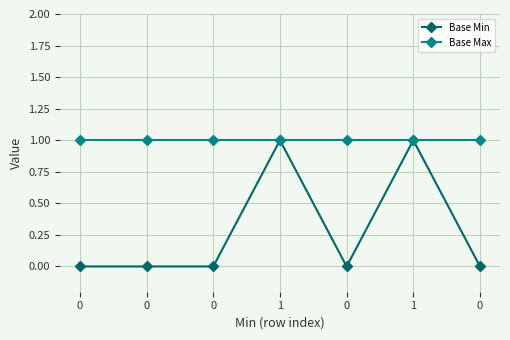

What is the minimum value for Base Max?

1